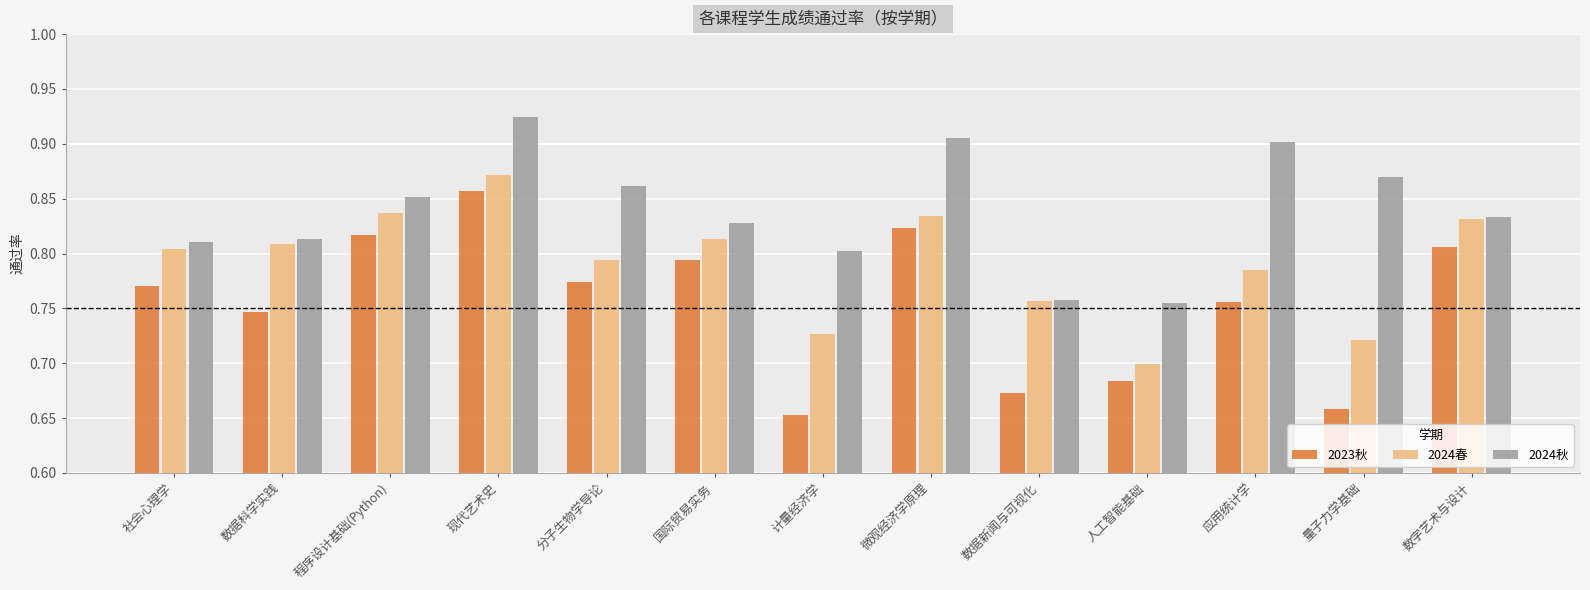

What is the sum of the 2024春 values at 社会心理学 and 计量经济学?

1.5